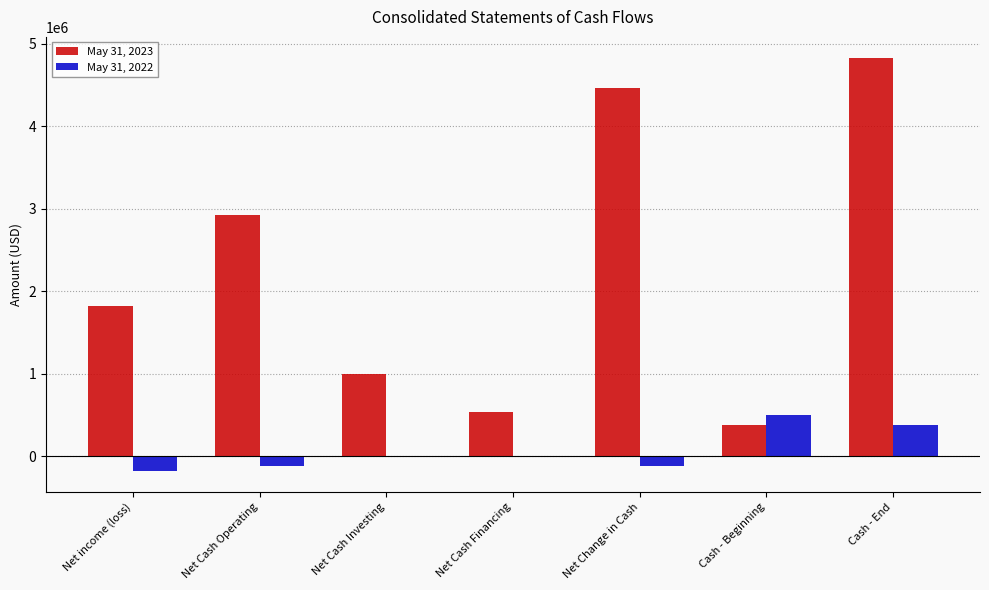

Which series changed the most between Net Change in Cash and Cash - End?

May 31, 2022